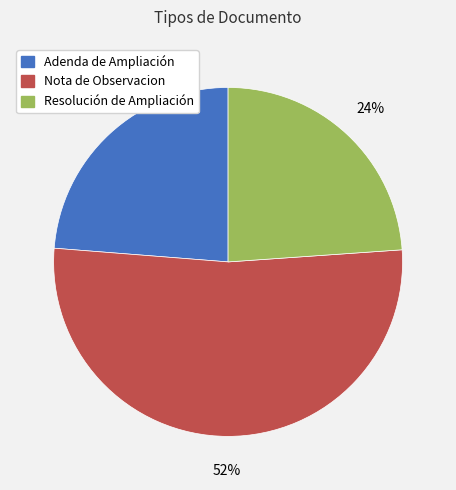

To the nearest percent, what portion does Adenda de Ampliación represent?

24%